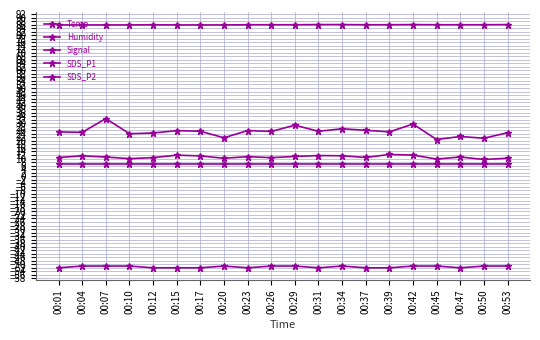

Is the value of Temp at 00:10 greater than the value of Humidity at 00:39?

No